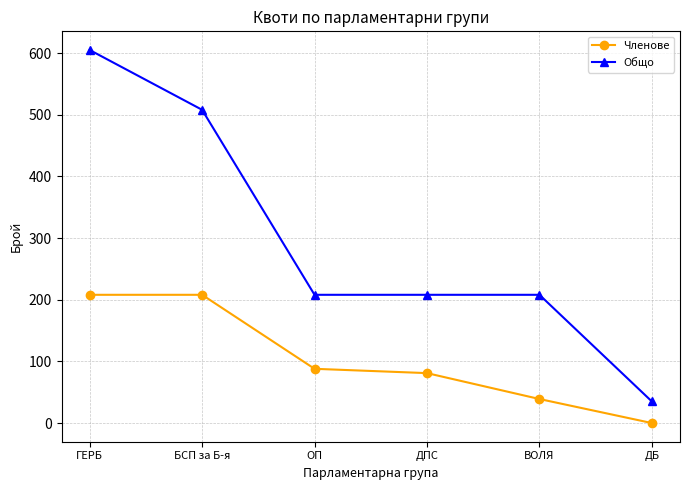

Count the number of data series in this chart.

2